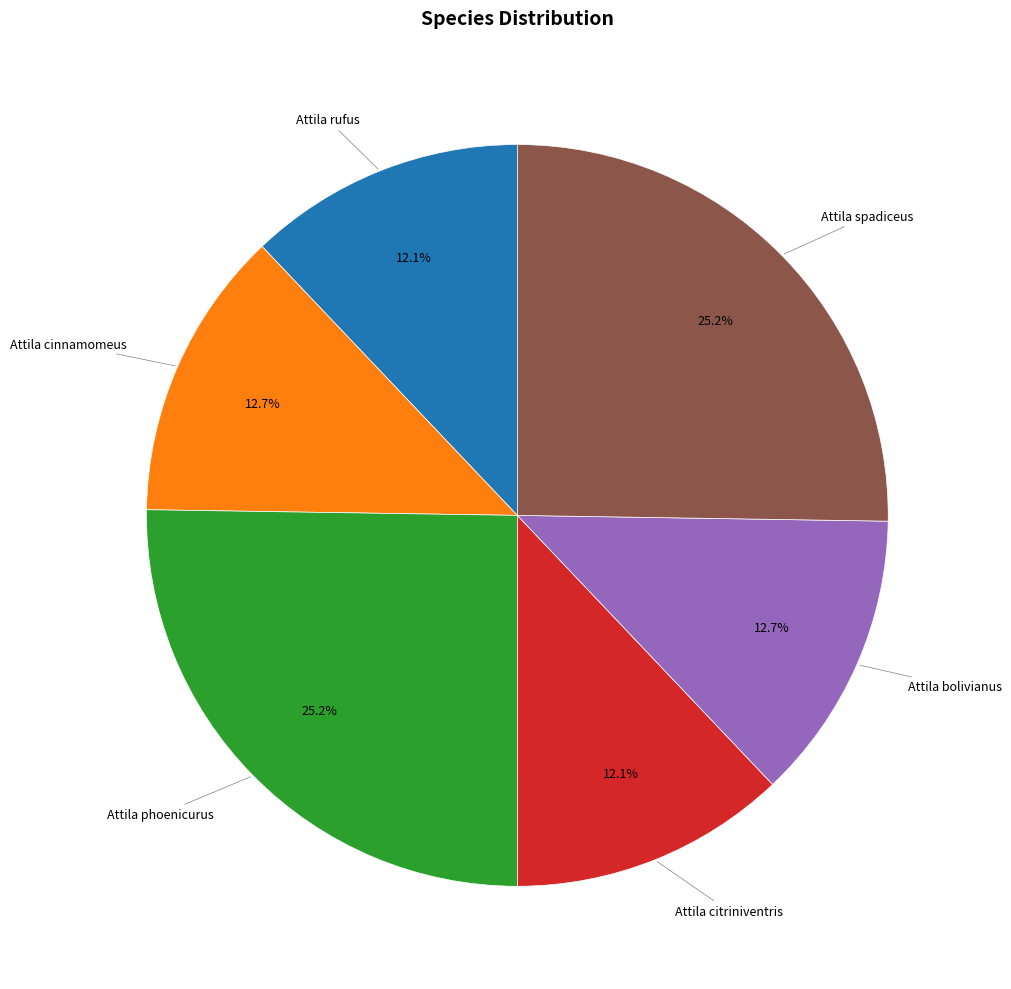

The Attila spadiceus slice represents 25% of the pie. True or false?

True